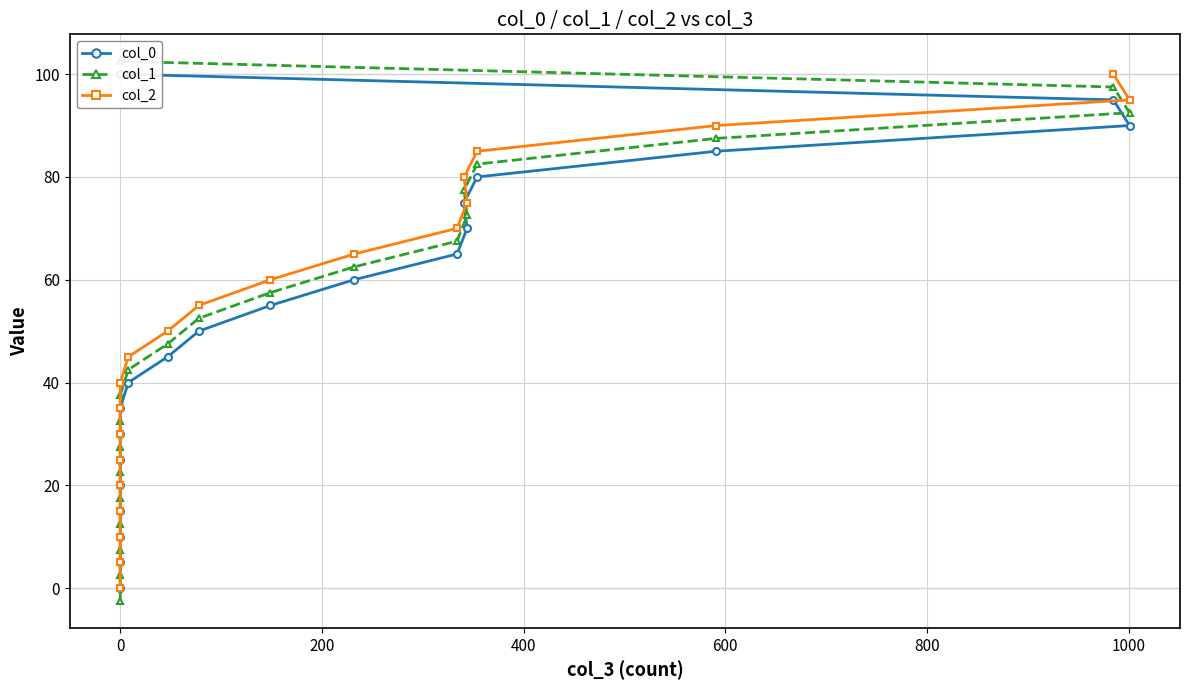

How many lines are shown in the chart?

3